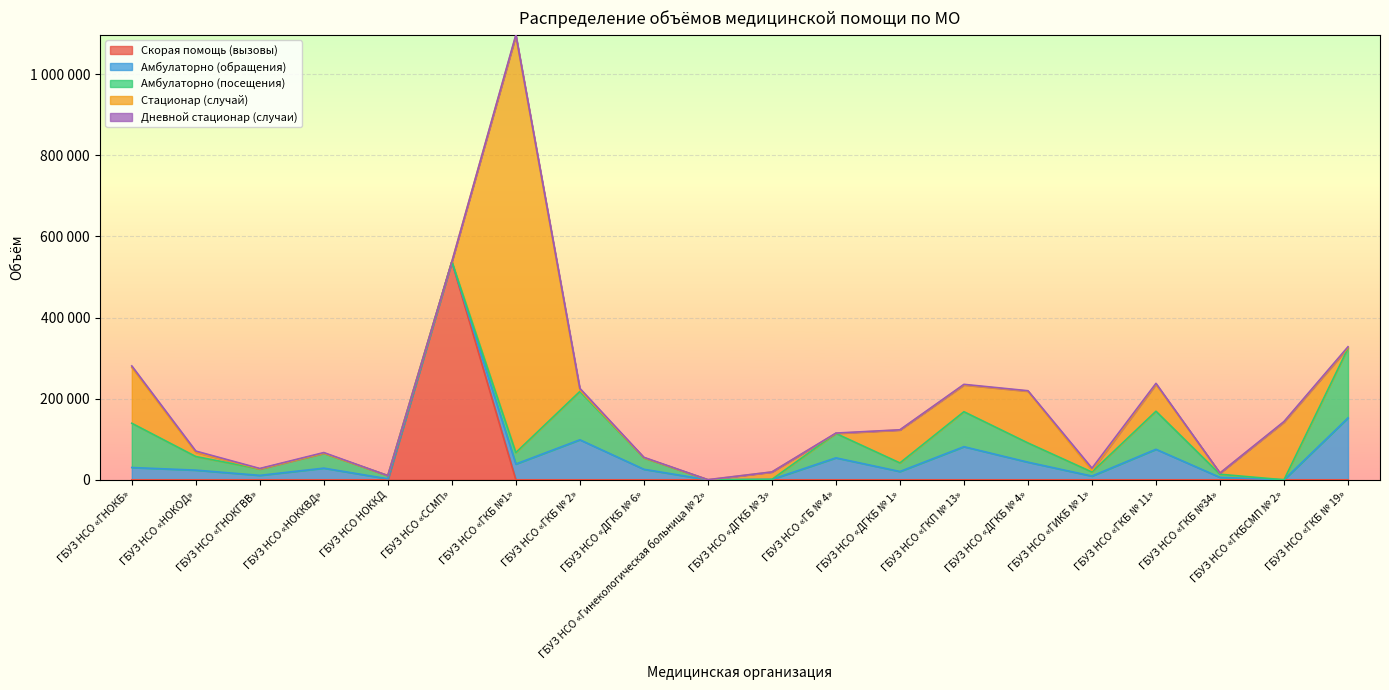

The value of Амбулаторно (обращения) at ГБУЗ НСО «НОКОД» is 23815. True or false?

True